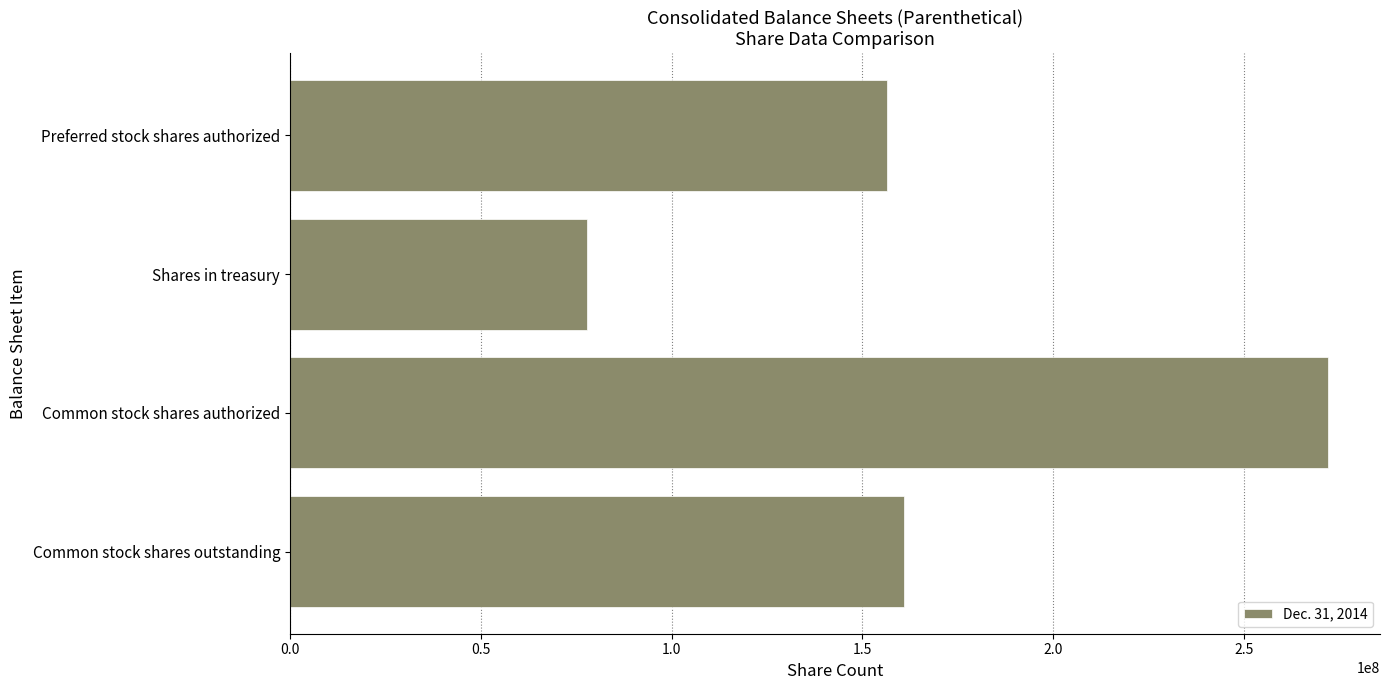

What is the sum of all values?

667141102